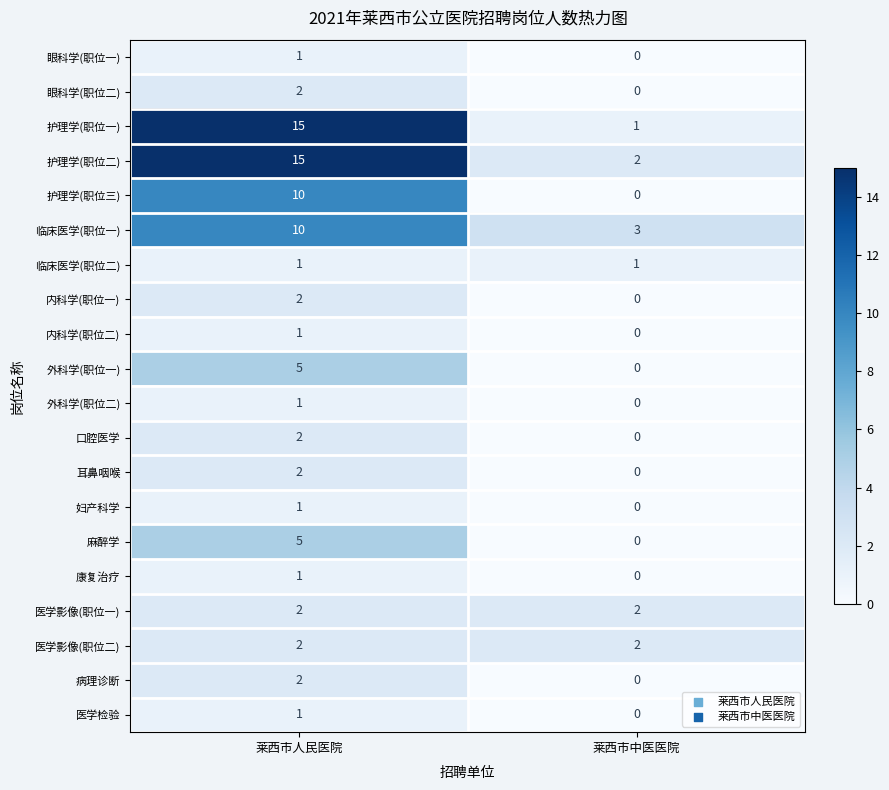

What is the sum of the 医学影像(职位一) values at 莱西市人民医院 and 莱西市中医医院?

4